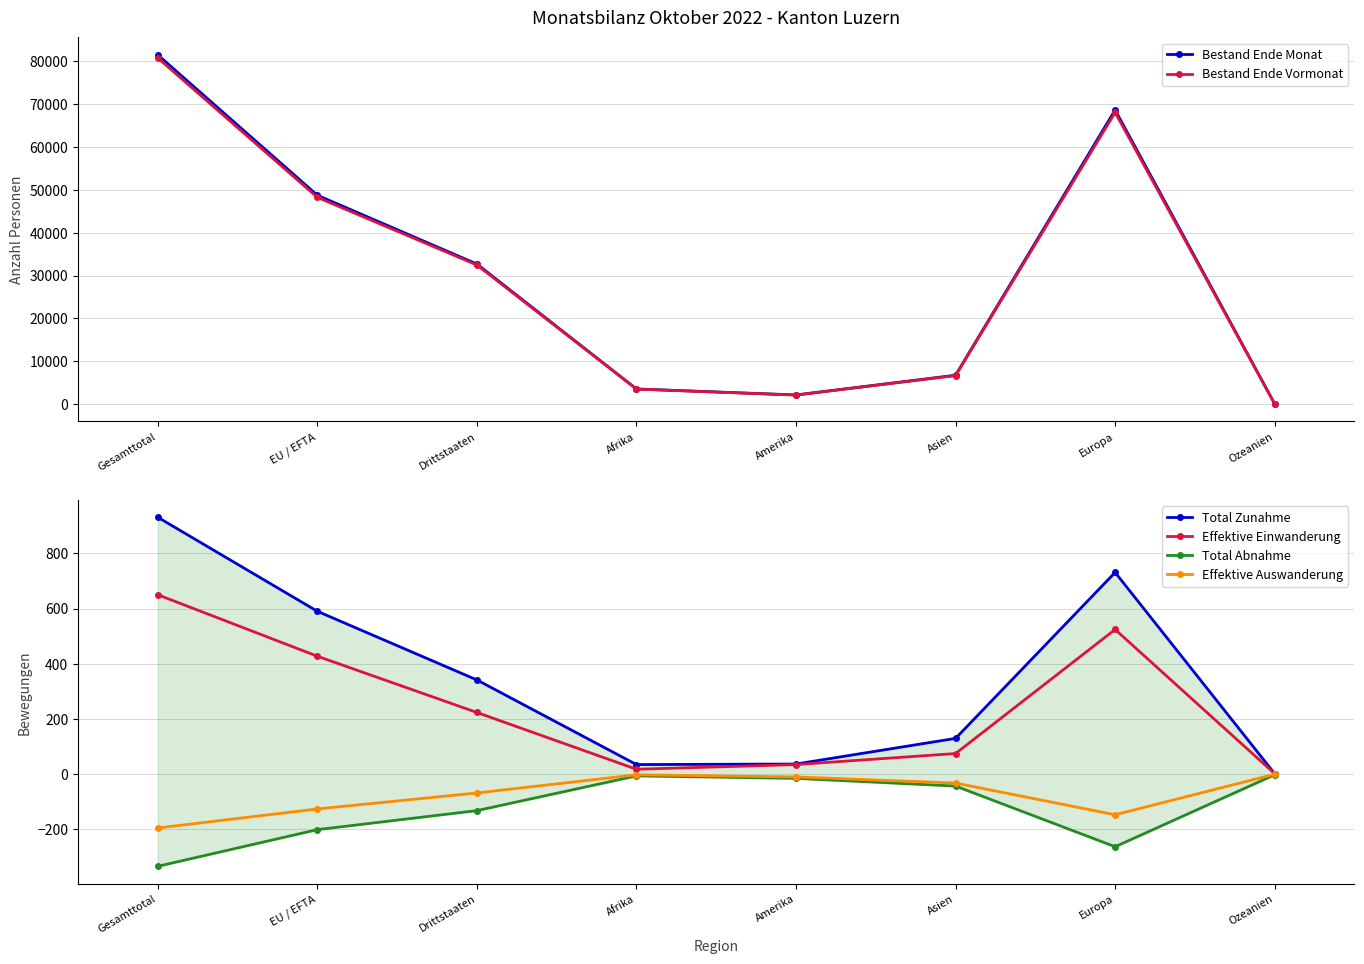

What is the difference between the second highest and minimum values in the Total Abnahme series?

328